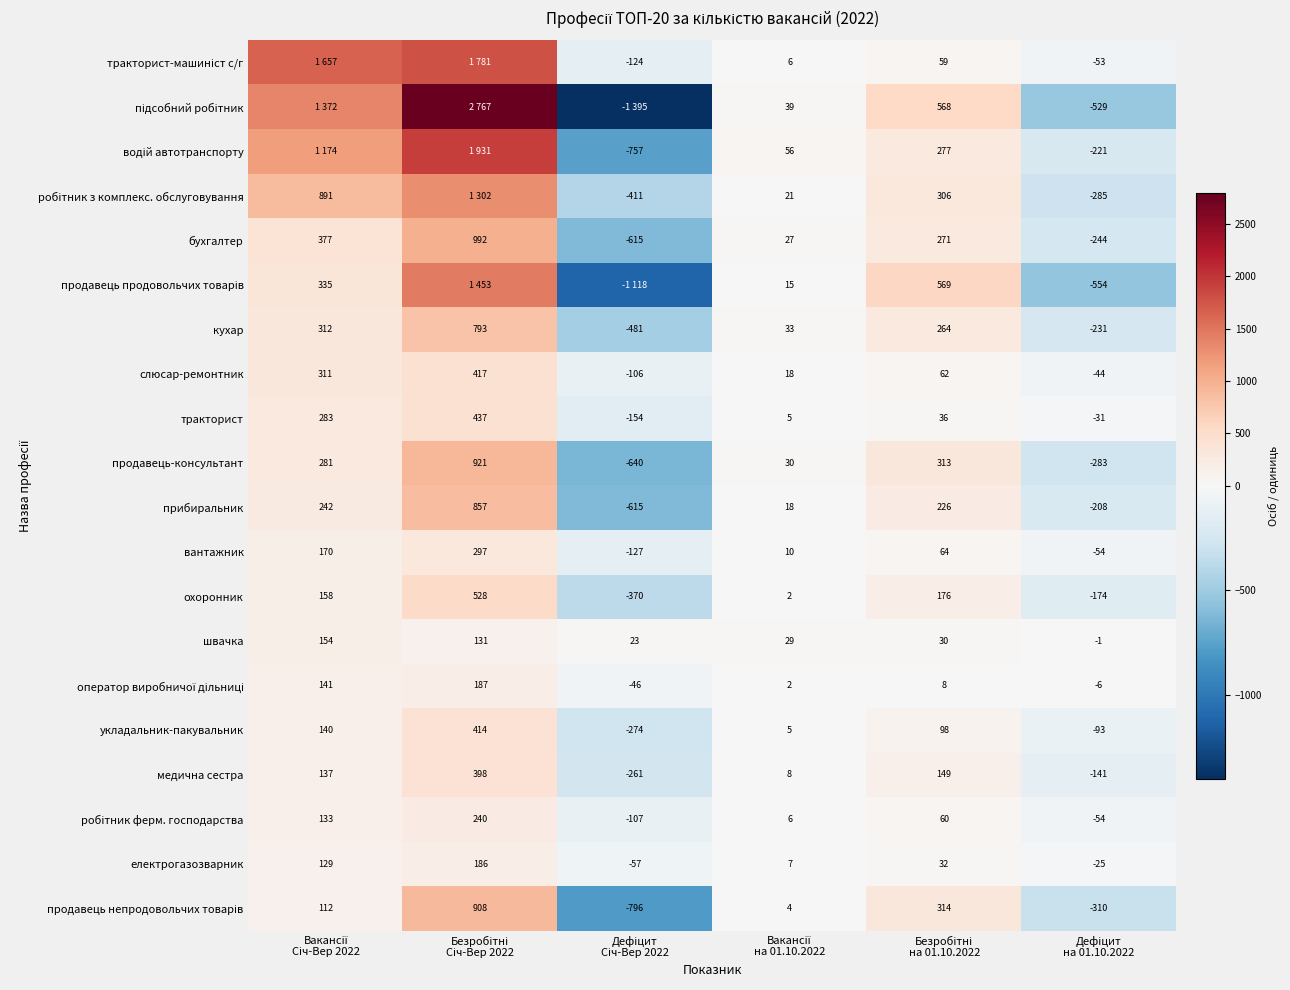

What is the difference between the second highest and minimum values in the охоронник series?

546